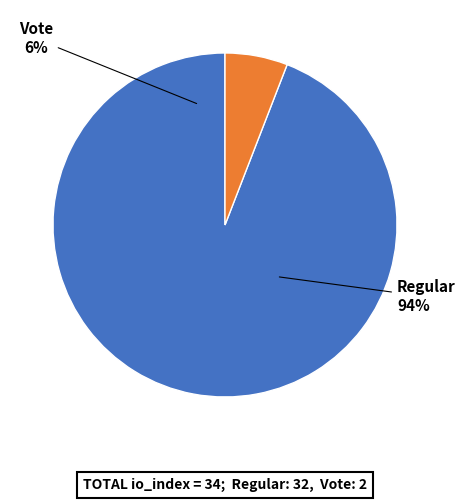

To the nearest percent, what is the difference between the largest and smallest slice percentages?

88%